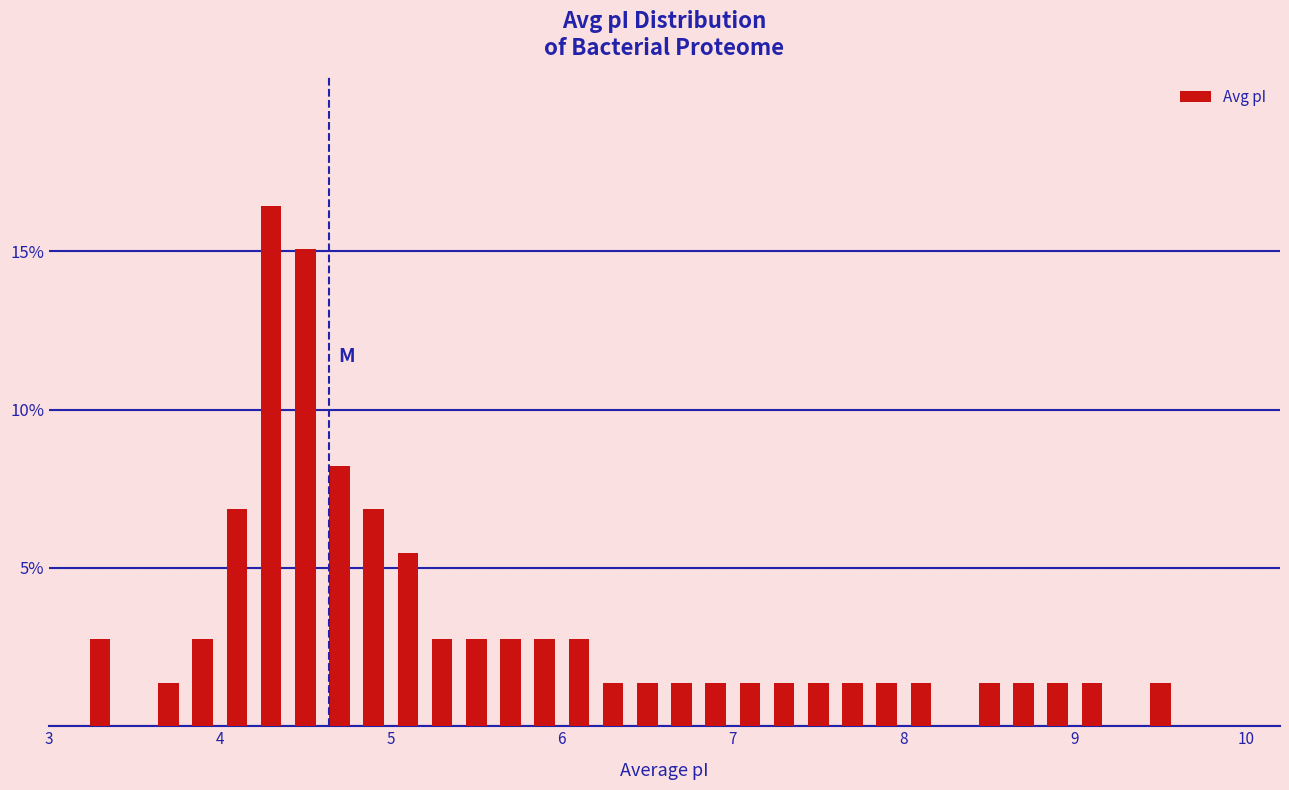

Around what value on the x-axis is the tallest bar? Give the approximate position of its centre, as read against the axis.

4.3